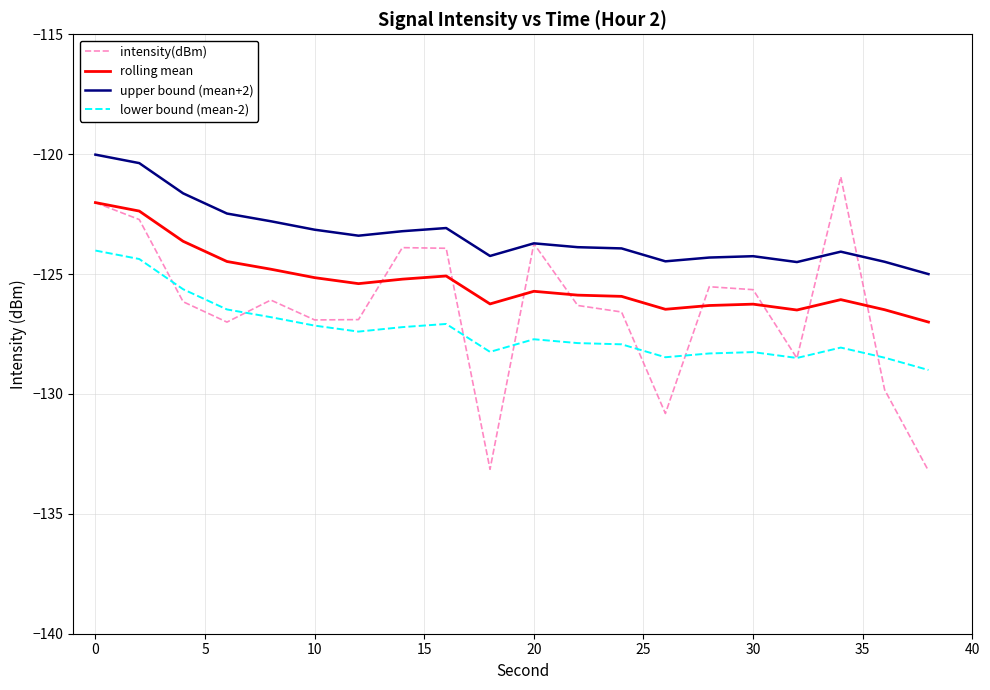

List the series in order of their overall mean, lowest first.

lower bound (mean-2), intensity(dBm), rolling mean, upper bound (mean+2)